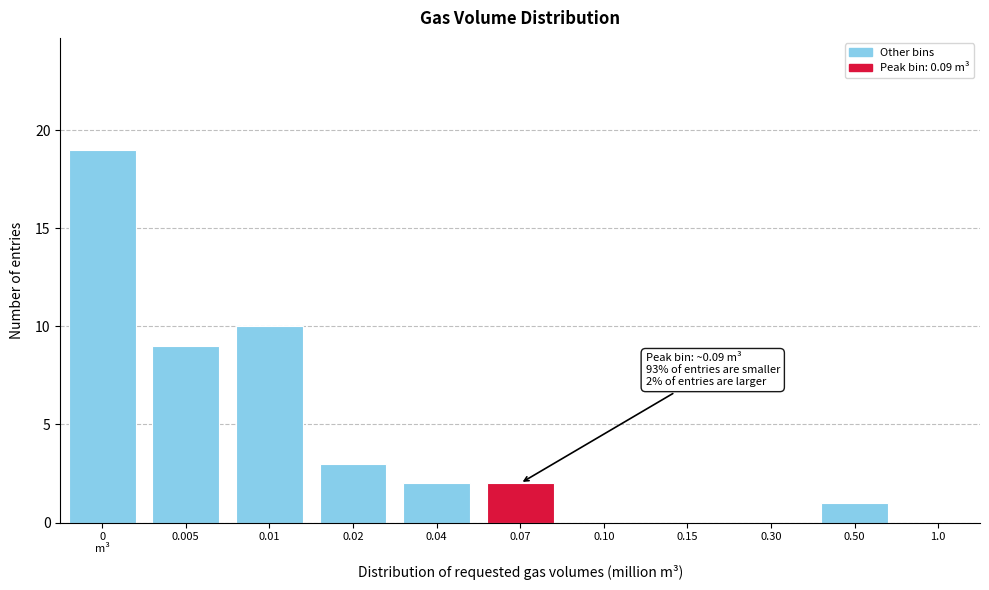

What is the greatest value displayed?

19